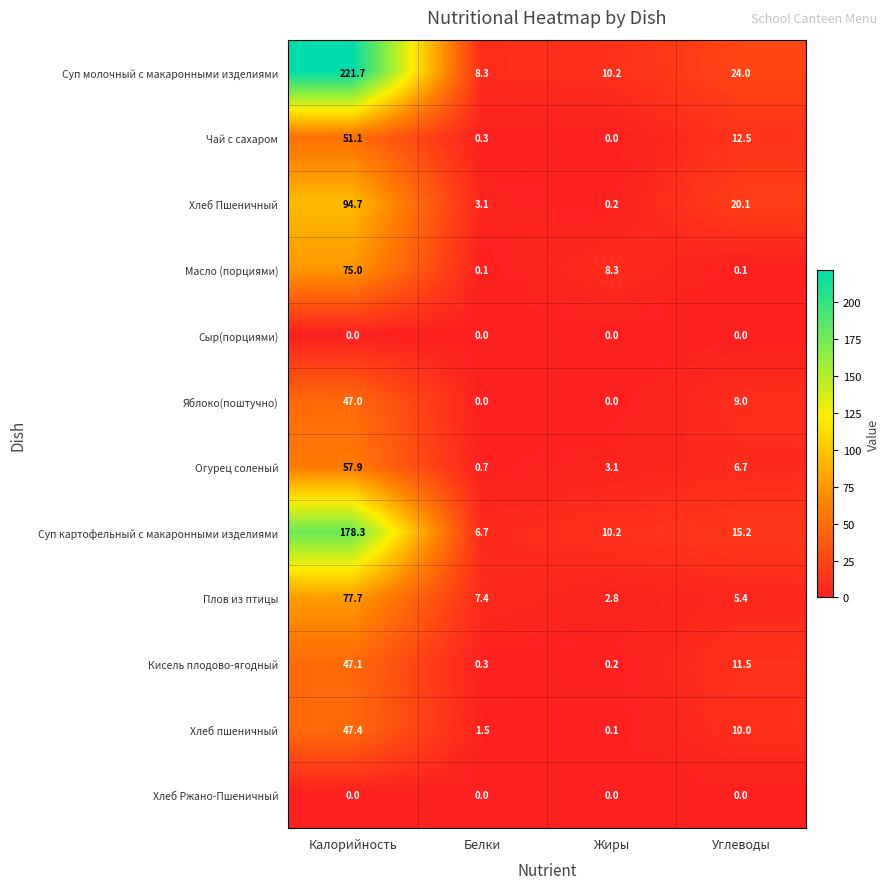

The value of Сыр(порциями) at Жиры is 0.0. True or false?

True